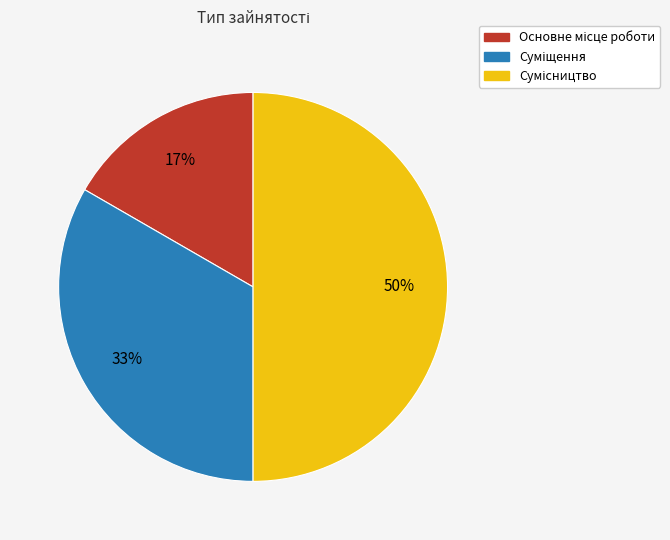

To the nearest percent, what is the difference between the largest and smallest slice percentages?

33%